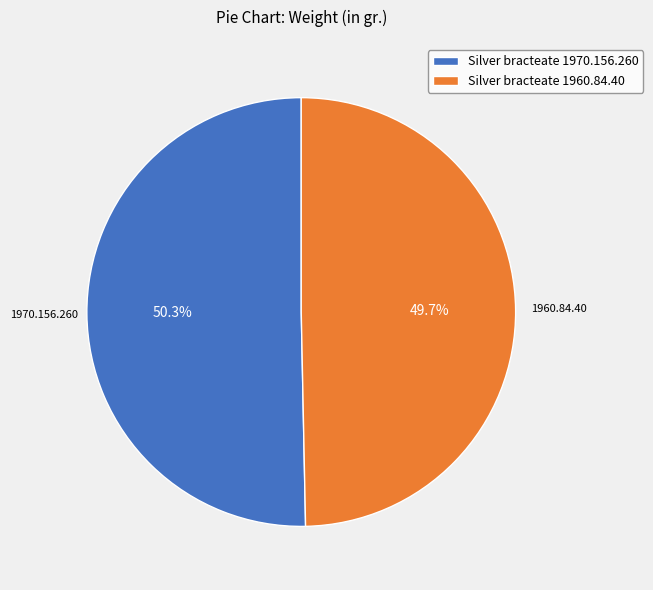

Is Silver bracteate 1960.84.40 the majority of the pie?

No